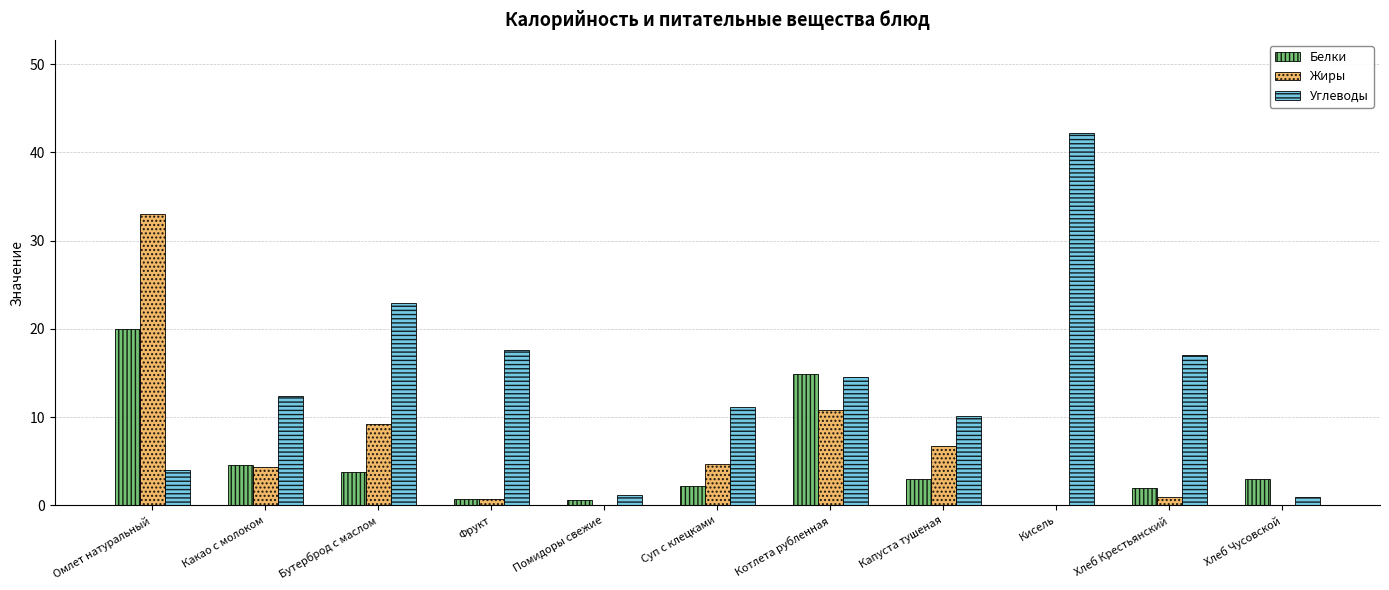

At which category is the sum across all series the highest?

Омлет натуральный